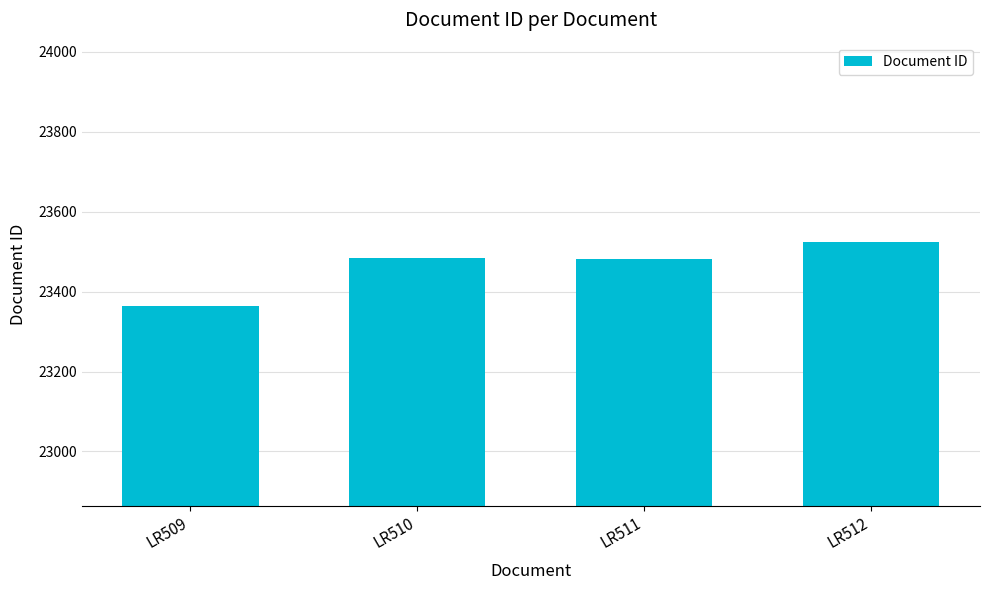

Does the chart contain stacked bars?

No